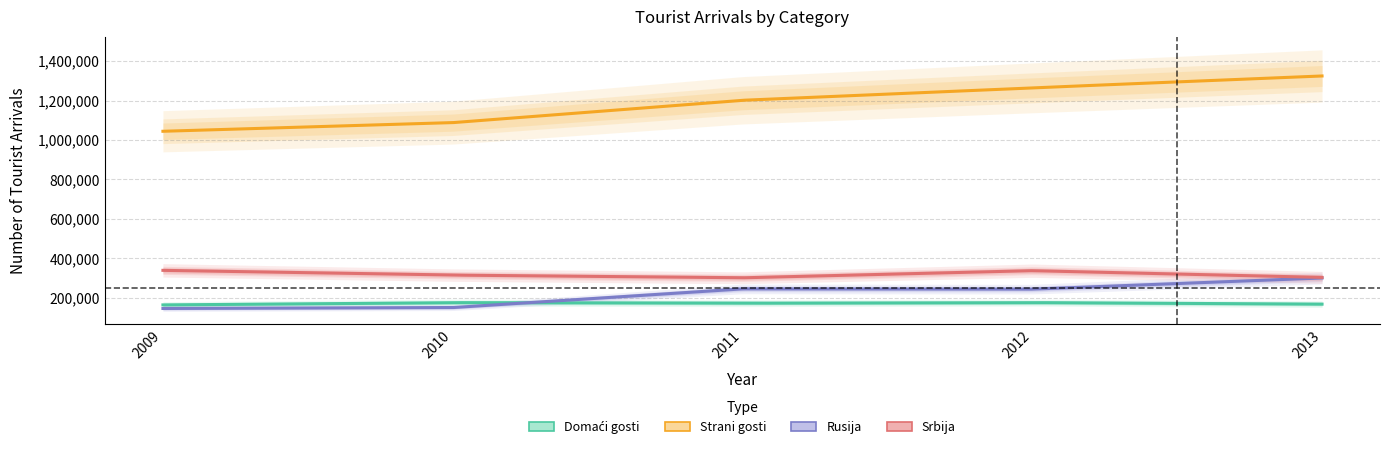

What is the total value across all series at 2012?

2020392